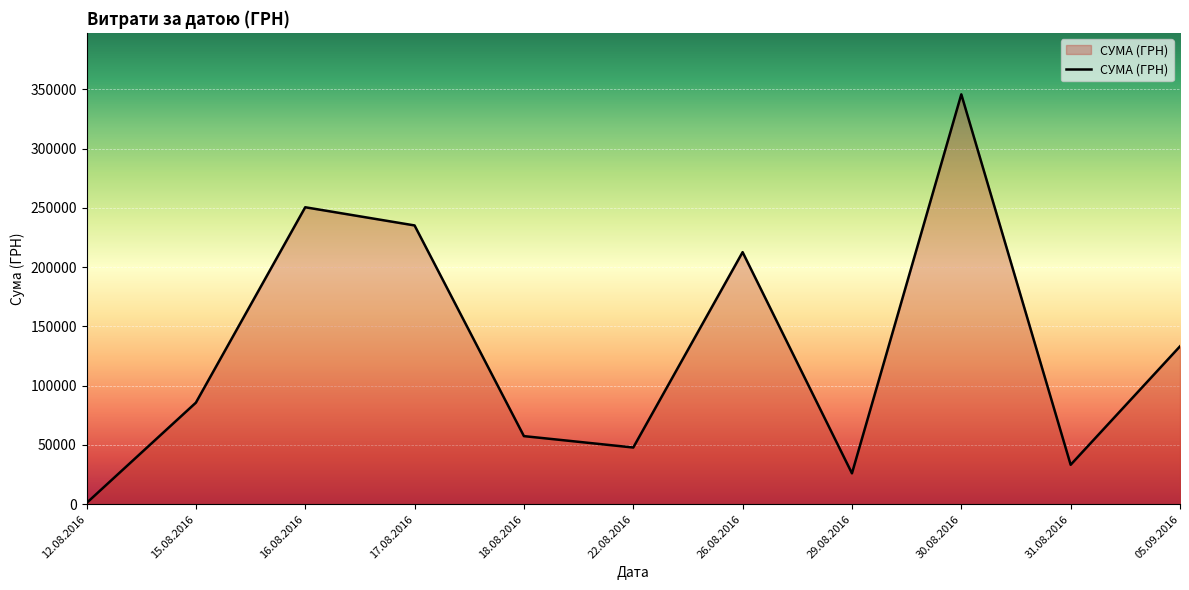

How many lines are shown in the chart?

1